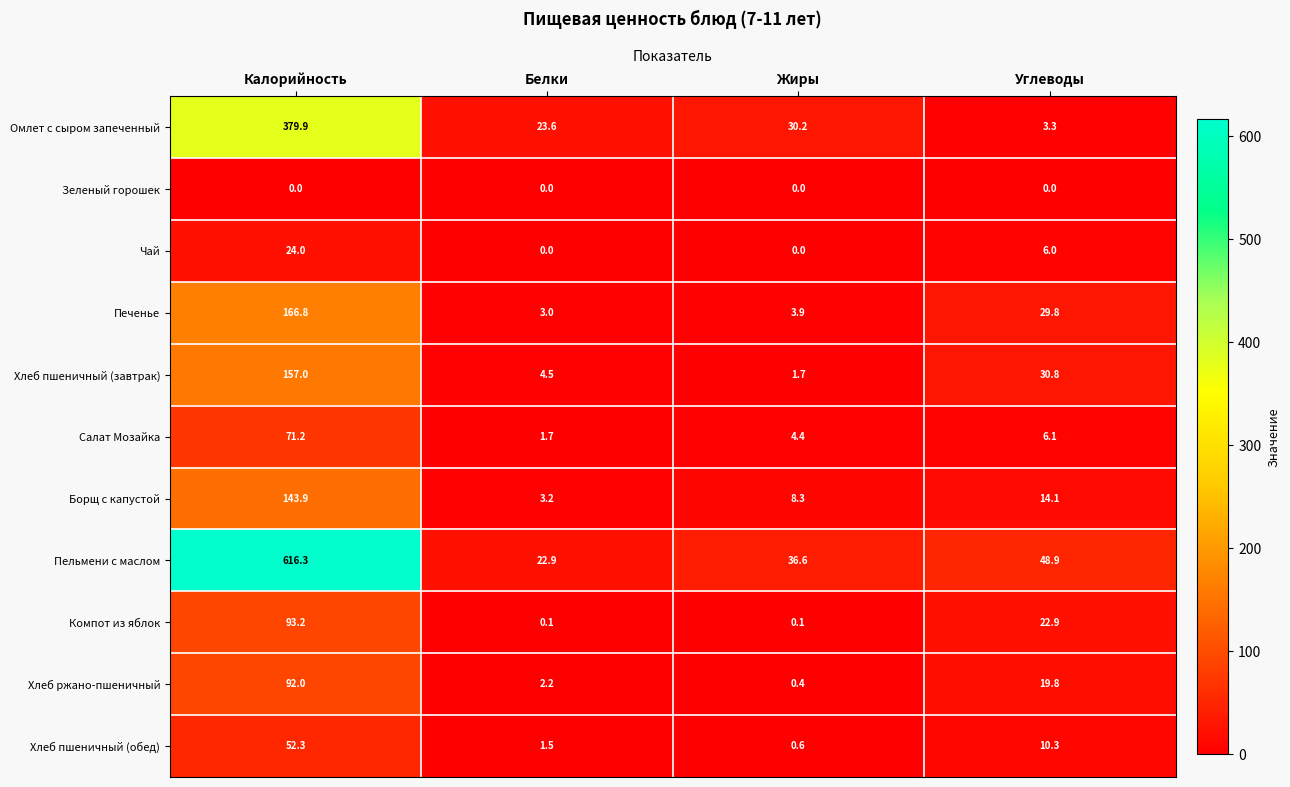

Rank the series by their maximum value, from highest to lowest.

Пельмени с маслом, Омлет с сыром запеченный, Печенье, Хлеб пшеничный (завтрак), Борщ с капустой, Компот из яблок, Хлеб ржано-пшеничный, Салат Мозайка, Хлеб пшеничный (обед), Чай, Зеленый горошек